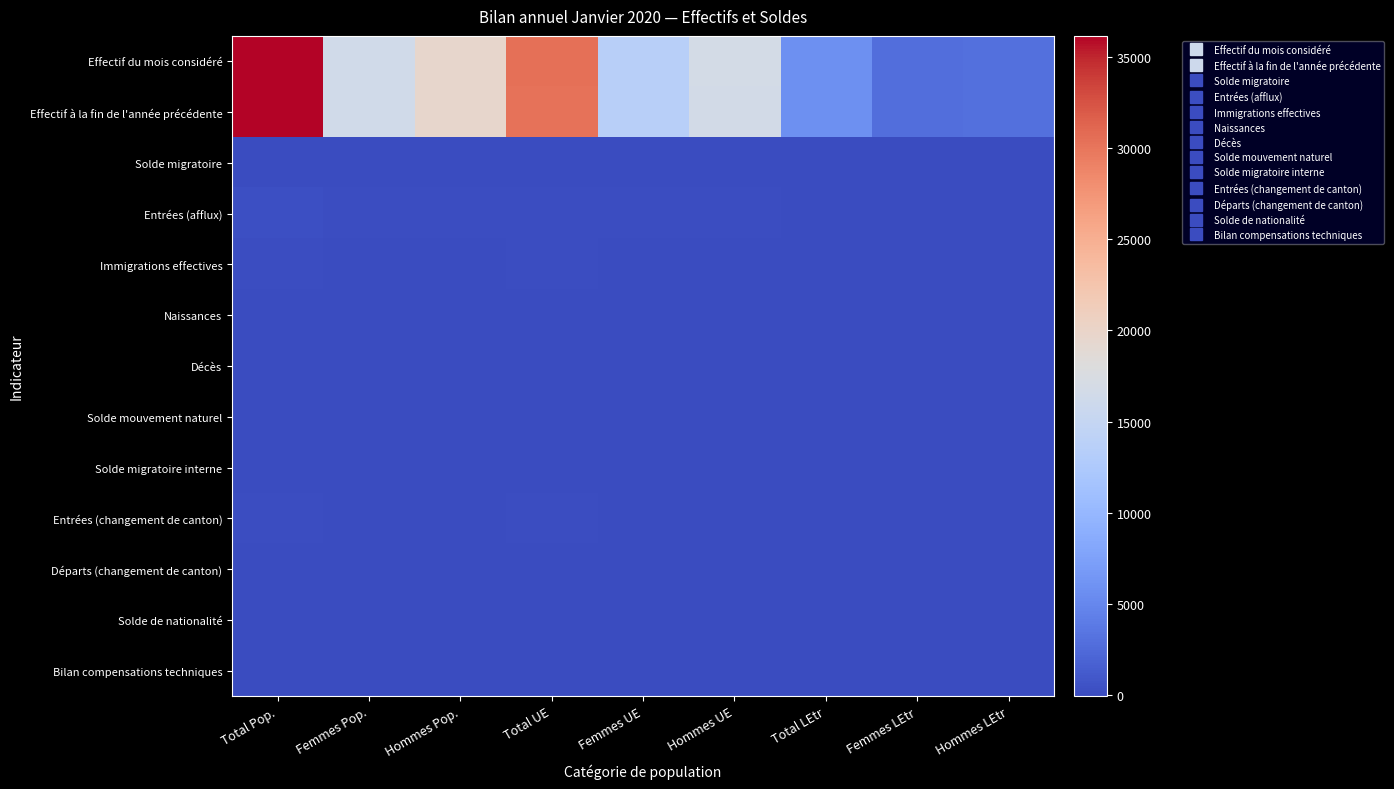

At which category is the sum across all series the highest?

Total Pop.